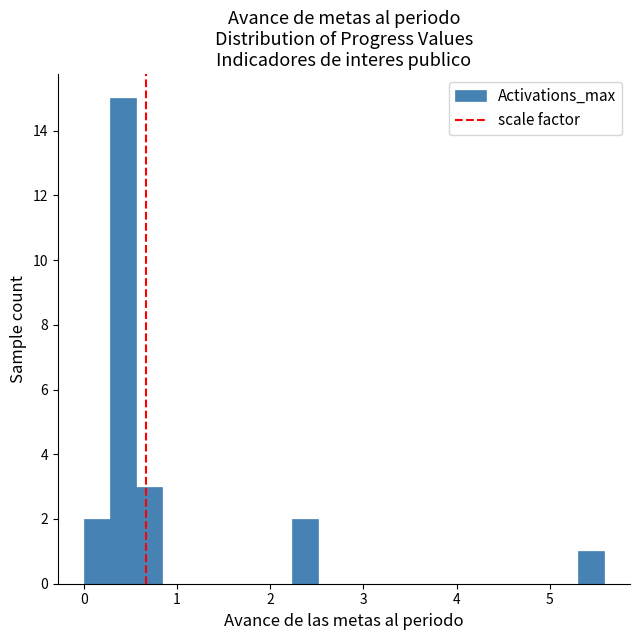

Around what value on the x-axis is the tallest bar? Give the approximate position of its centre, as read against the axis.

0.4